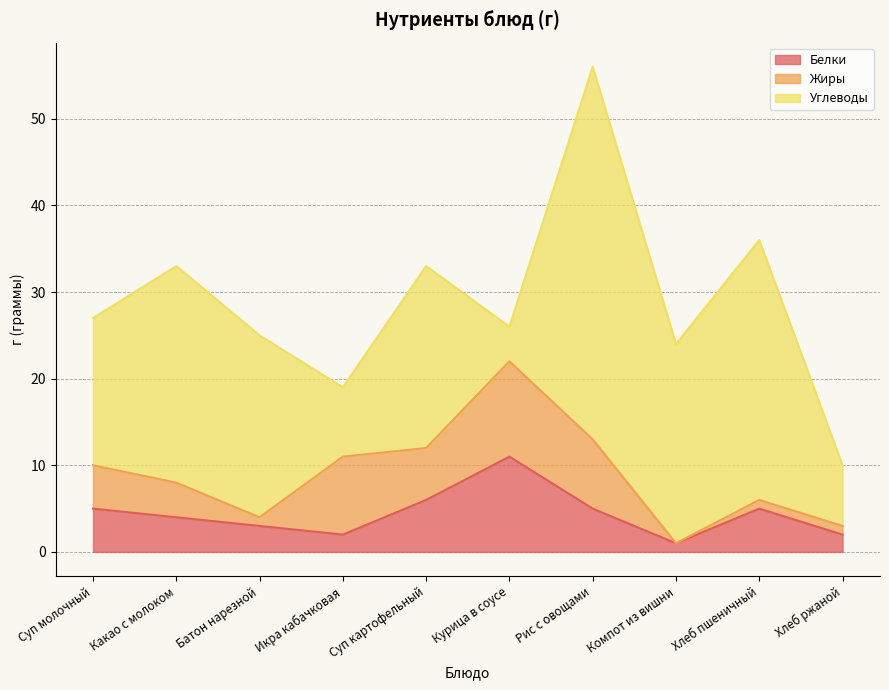

What is the difference between the Углеводы values at Курица в соусе and Суп картофельный?

17